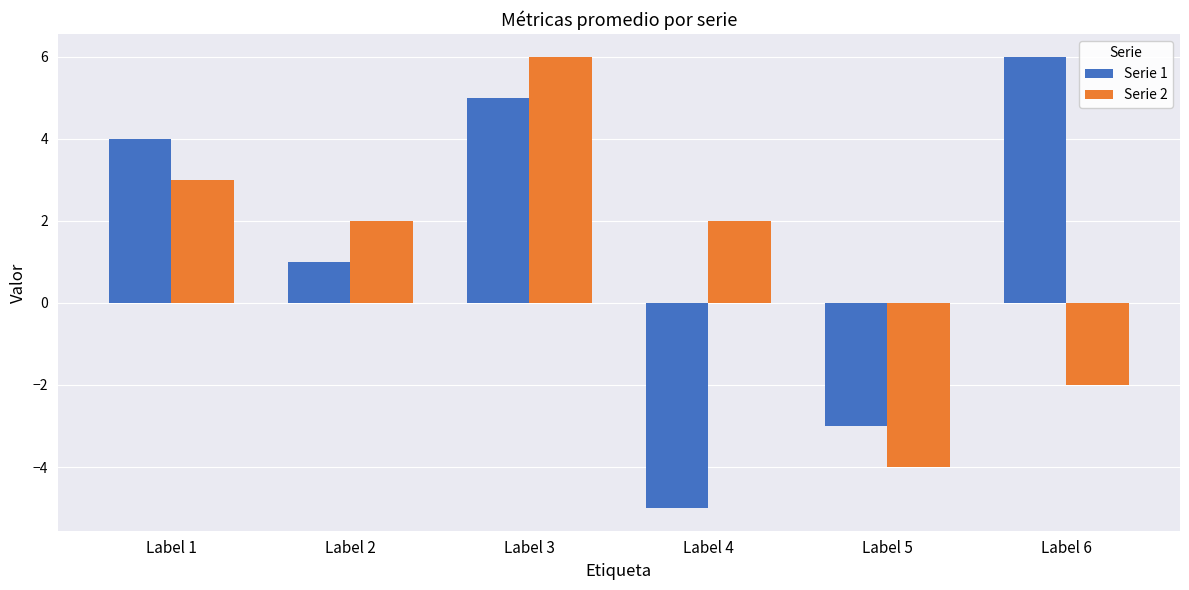

Rank the series at Label 5 from highest to lowest value.

Serie 1, Serie 2